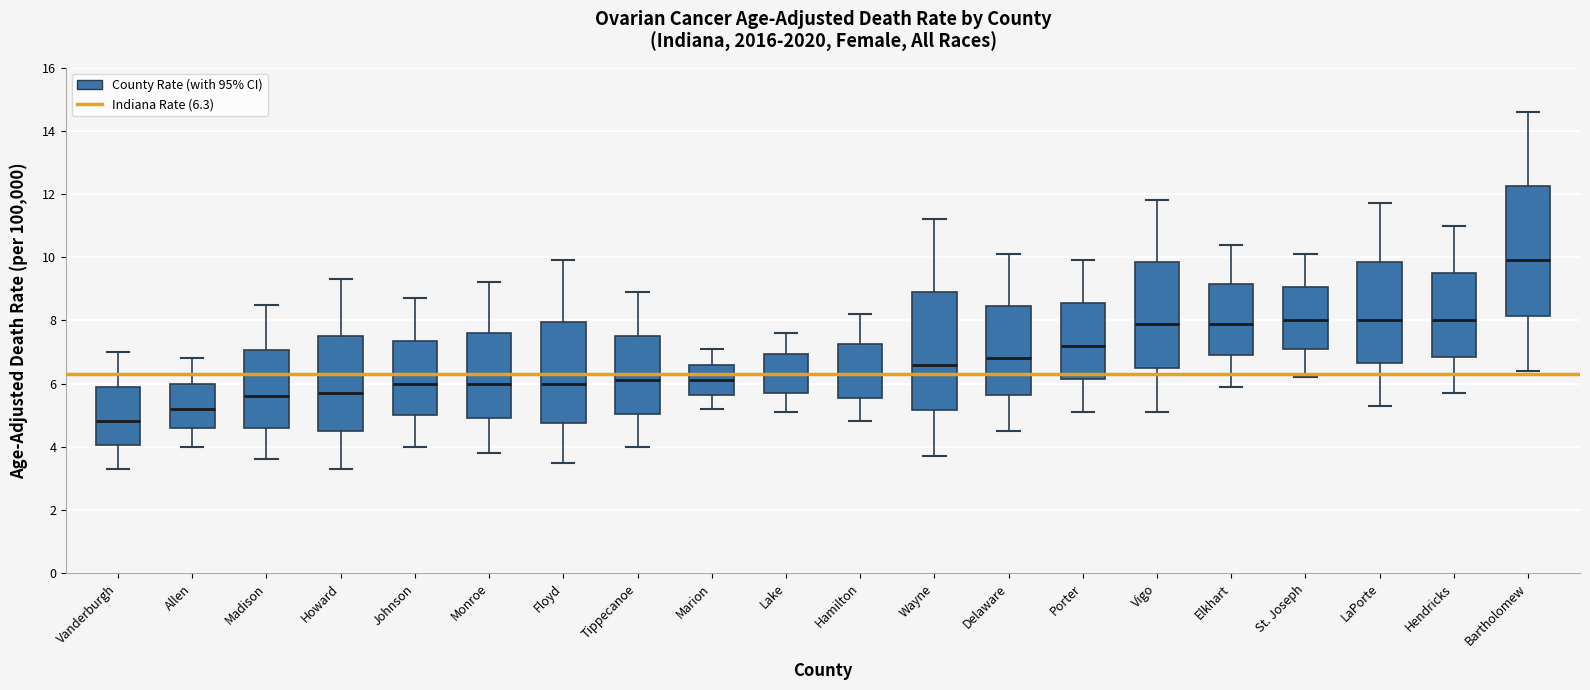

Reading left to right, transcribe this box plot: for each box, give where its median line is, the range the box spans, and where its two whiskers end, as read against the y-axis. The values are not printed on the chart, so give them approximately, as read against the axis.

Vanderburgh: median 4.8, box 4.0 to 6.0, whiskers 3.4 to 7.0
Allen: median 5.2, box 4.6 to 6.0, whiskers 4.0 to 6.8
Madison: median 5.6, box 4.6 to 7.0, whiskers 3.6 to 8.6
Howard: median 5.8, box 4.6 to 7.6, whiskers 3.4 to 9.4
Johnson: median 6.0, box 5.0 to 7.4, whiskers 4.0 to 8.8
Monroe: median 6.0, box 5.0 to 7.6, whiskers 3.8 to 9.2
Floyd: median 6.0, box 4.8 to 8.0, whiskers 3.6 to 10.0
Tippecanoe: median 6.2, box 5.0 to 7.6, whiskers 4.0 to 9.0
Marion: median 6.2, box 5.6 to 6.6, whiskers 5.2 to 7.2
Lake: median 6.4, box 5.8 to 7.0, whiskers 5.2 to 7.6
Hamilton: median 6.4, box 5.6 to 7.2, whiskers 4.8 to 8.2
Wayne: median 6.6, box 5.2 to 9.0, whiskers 3.8 to 11.2
Delaware: median 6.8, box 5.6 to 8.4, whiskers 4.6 to 10.2
Porter: median 7.2, box 6.2 to 8.6, whiskers 5.2 to 10.0
Vigo: median 8.0, box 6.6 to 9.8, whiskers 5.2 to 11.8
Elkhart: median 8.0, box 7.0 to 9.2, whiskers 6.0 to 10.4
St. Joseph: median 8.0, box 7.2 to 9.0, whiskers 6.2 to 10.2
LaPorte: median 8.0, box 6.6 to 9.8, whiskers 5.4 to 11.8
Hendricks: median 8.0, box 6.8 to 9.6, whiskers 5.8 to 11.0
Bartholomew: median 10.0, box 8.2 to 12.2, whiskers 6.4 to 14.6